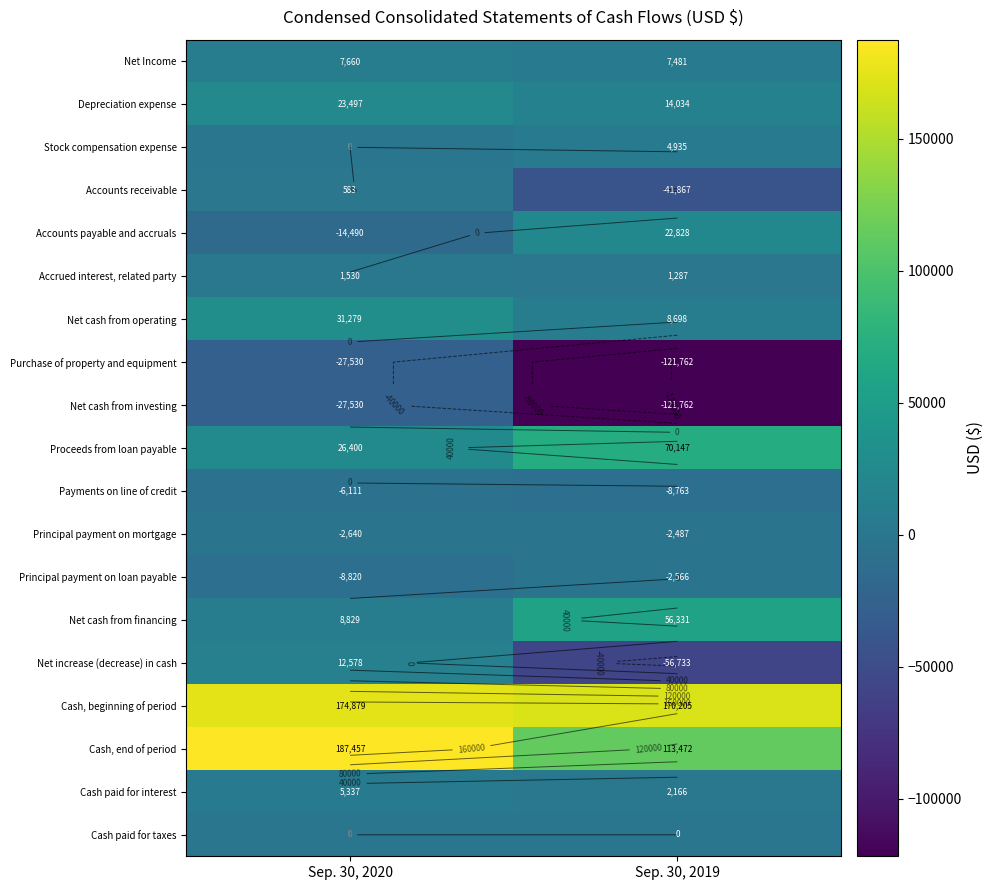

What is the difference between the Principal payment on loan payable values at Sep. 30, 2020 and Sep. 30, 2019?

6254